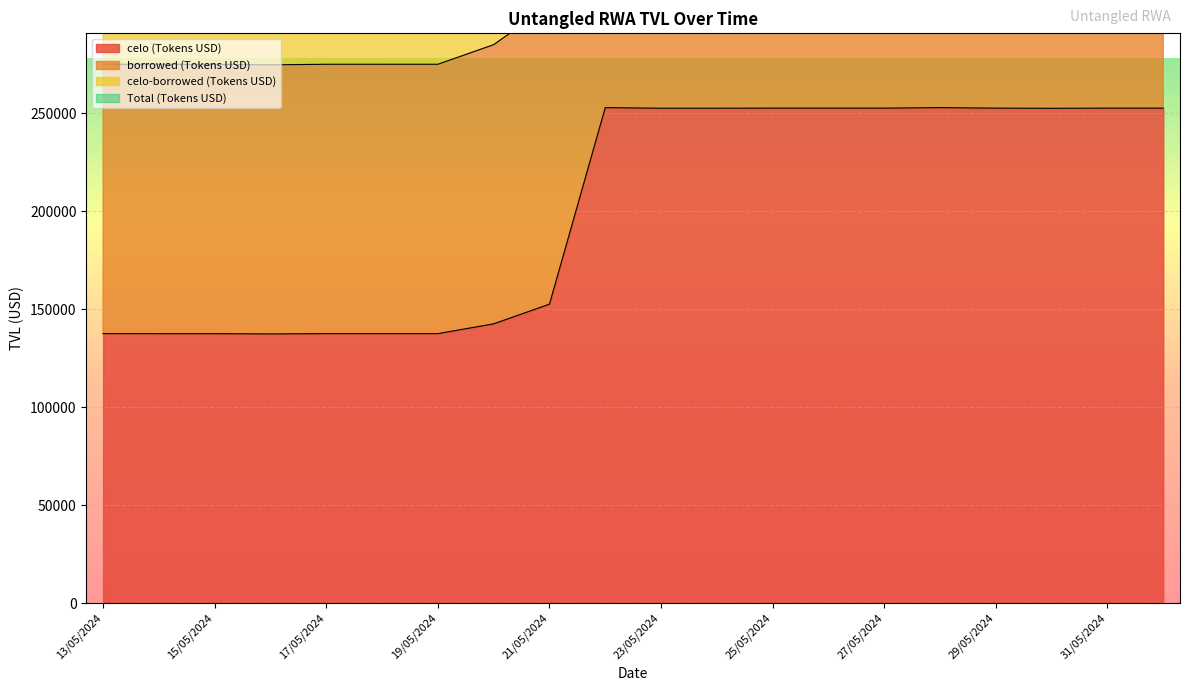

The value of celo (Tokens USD) at 13/05/2024 is 213818.4. True or false?

False